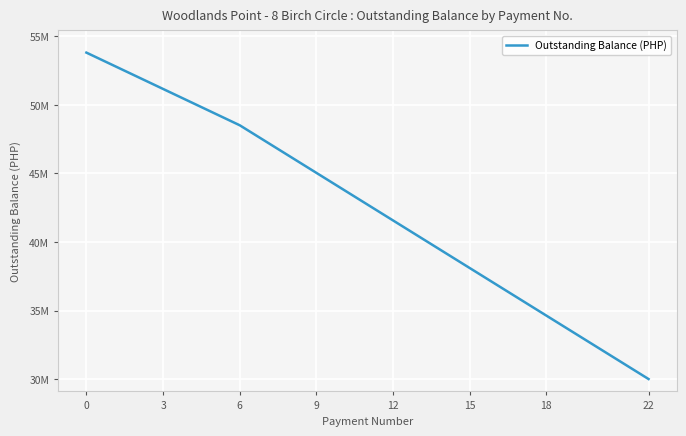

Does the chart have visible grid lines?

Yes